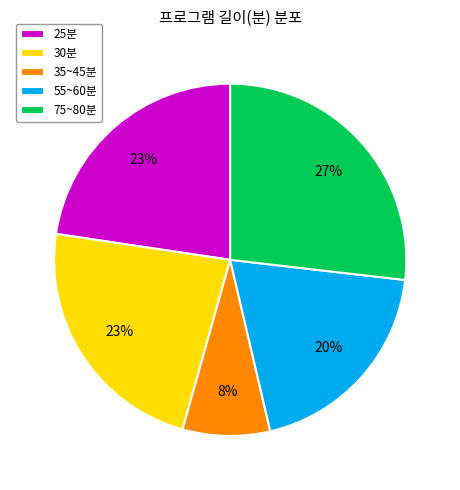

What is the ratio of the value at 30분 to the value at 35~45분?

2.9